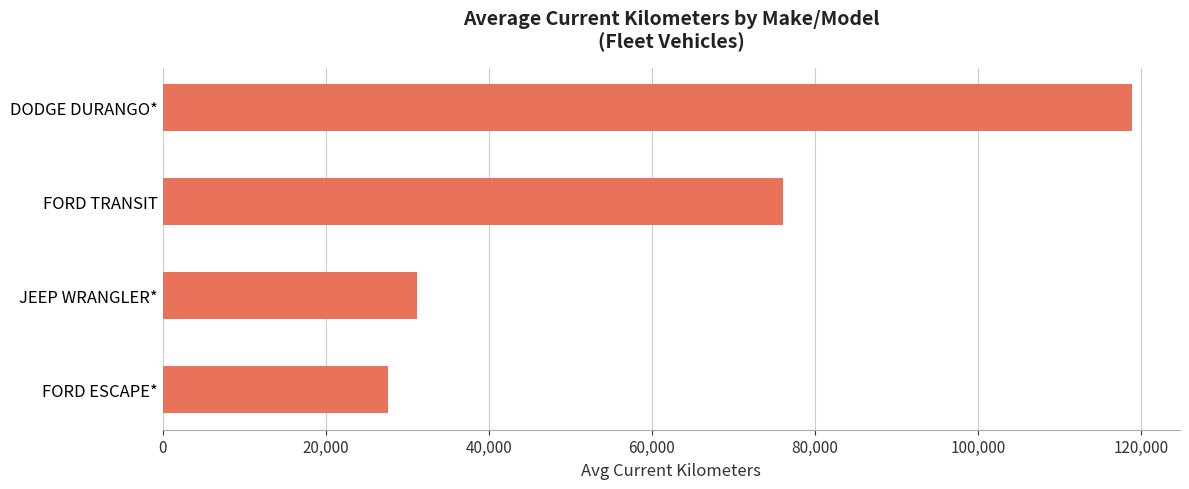

What is the greatest value displayed?

118841.3